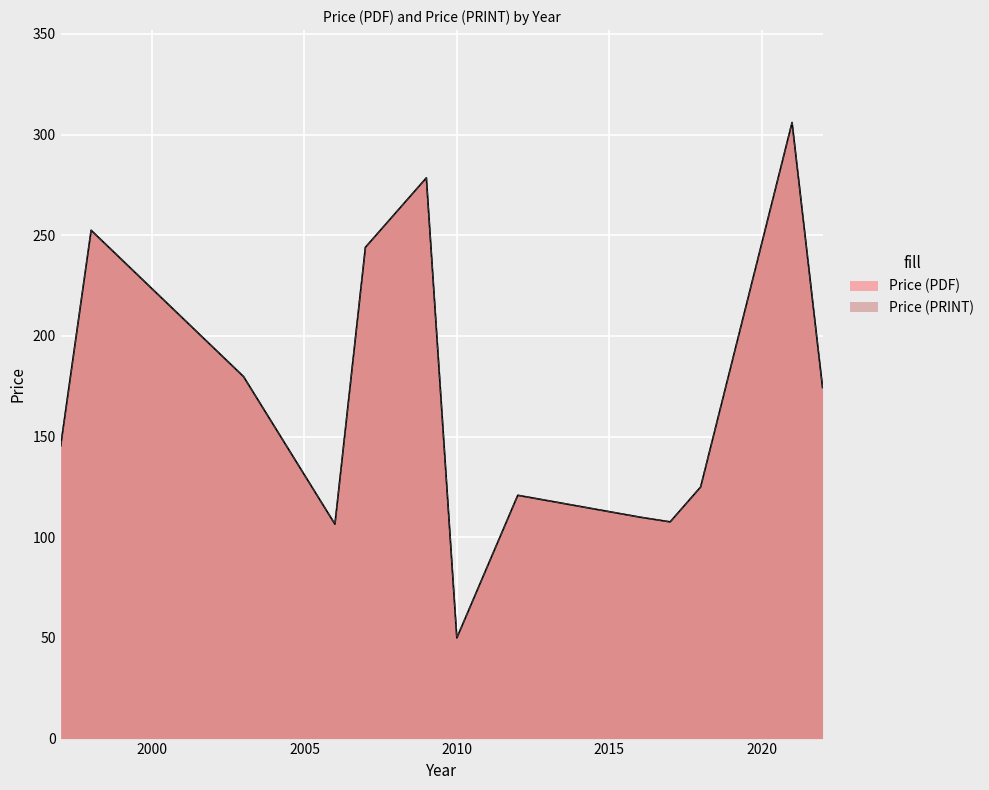

How many lines are shown in the chart?

2